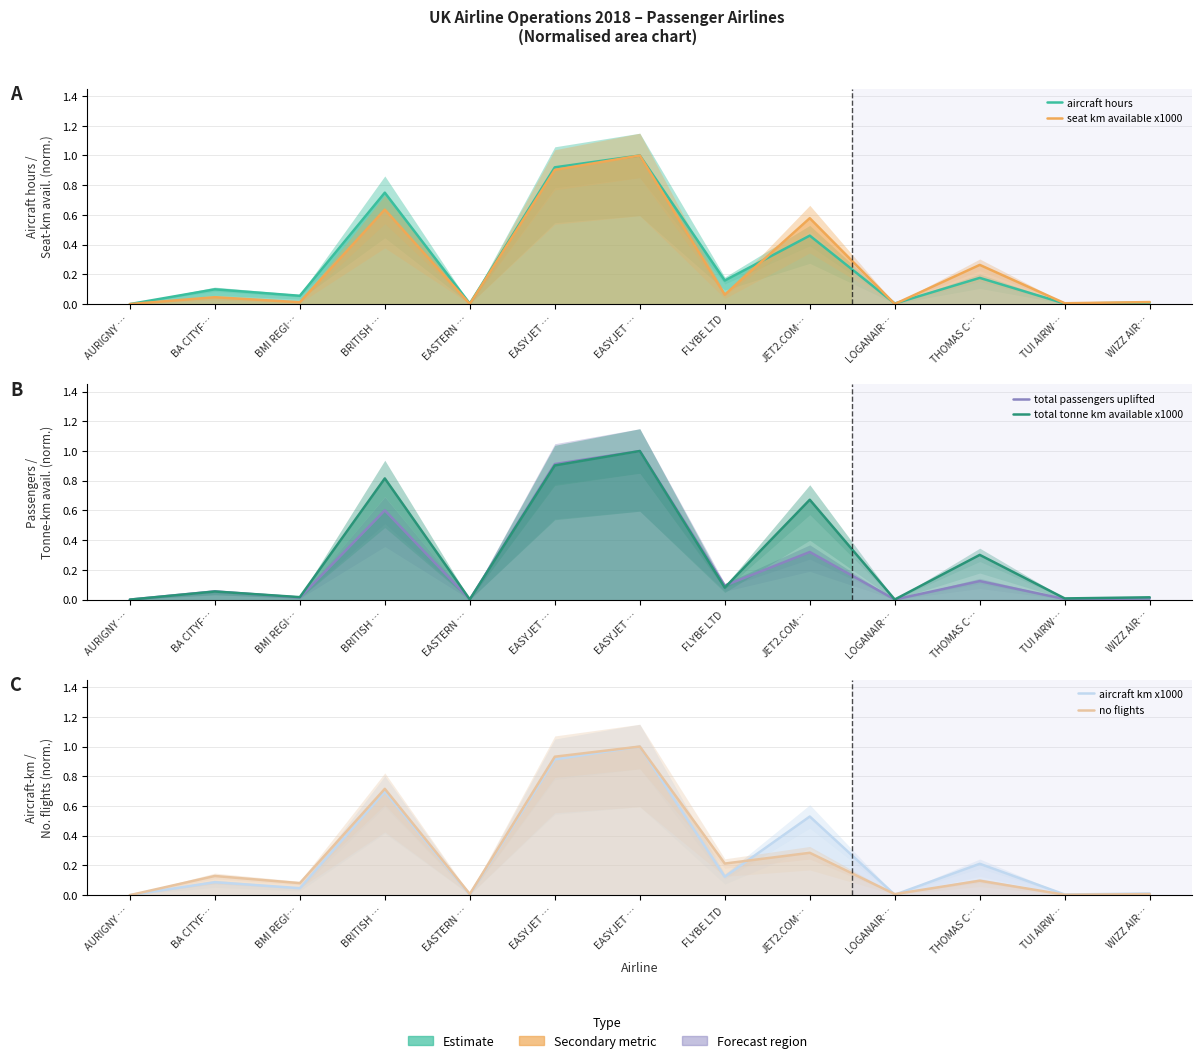

Which category has the highest value across all series?

EASYJET …